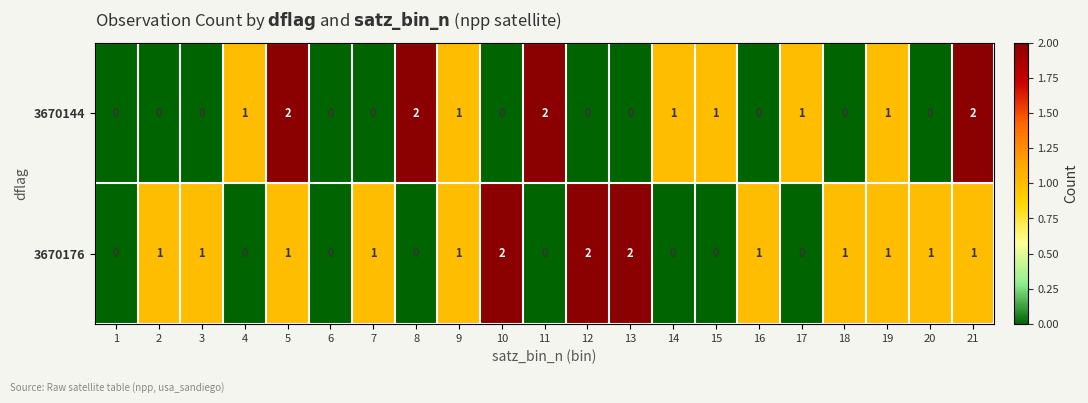

What is the sum of all 3670144 values?

14